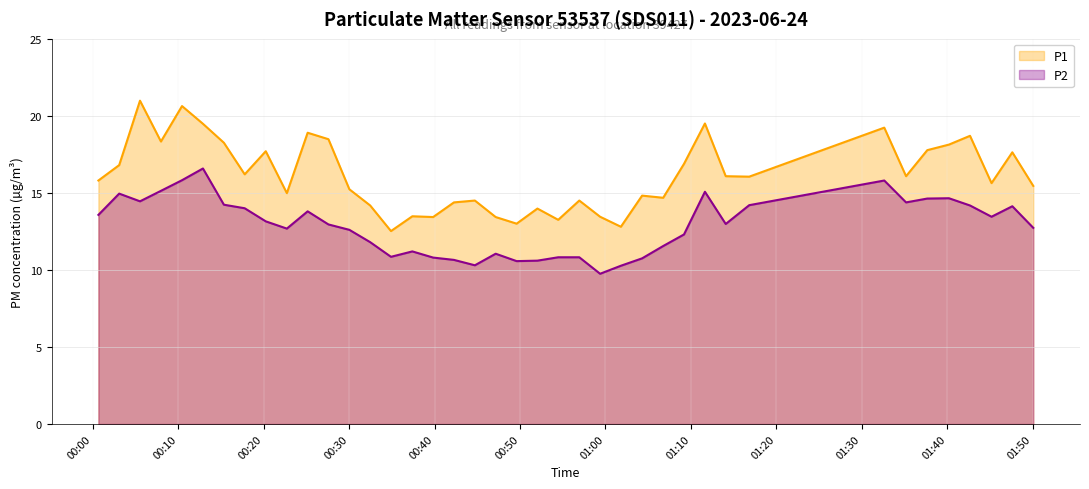

What is the highest value of the P2 series?

16.6